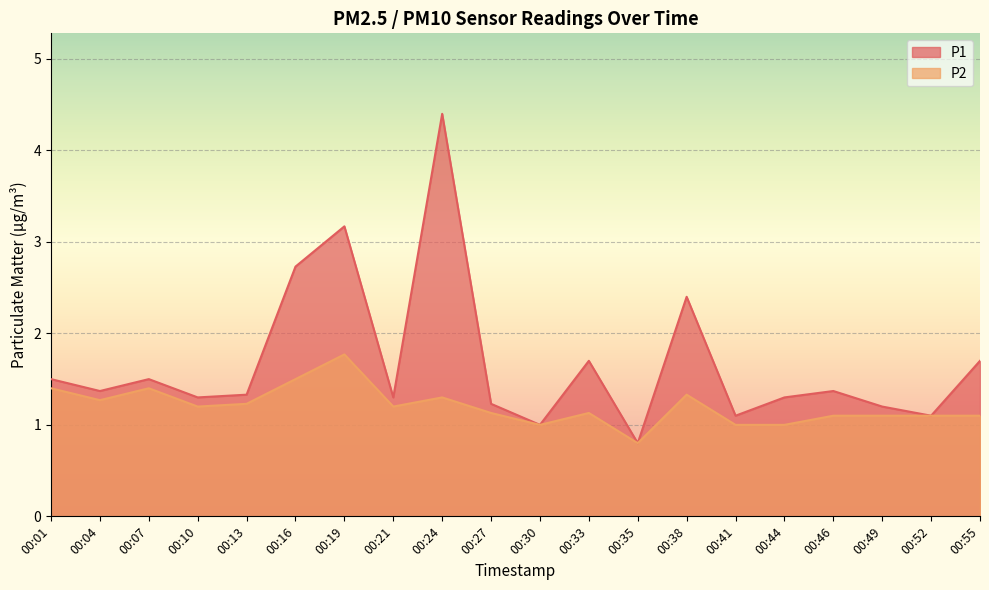

Does the chart display data point markers on the line(s)?

No